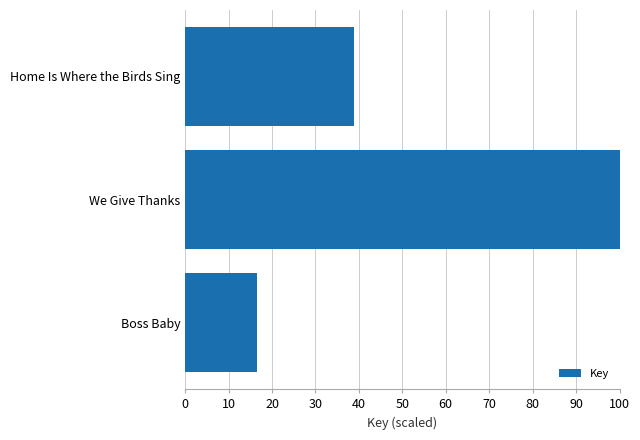

Reading top to bottom, extract all data points from this chart.

Home Is Where the Birds Sing=38.8	We Give Thanks=100.0	Boss Baby=16.6